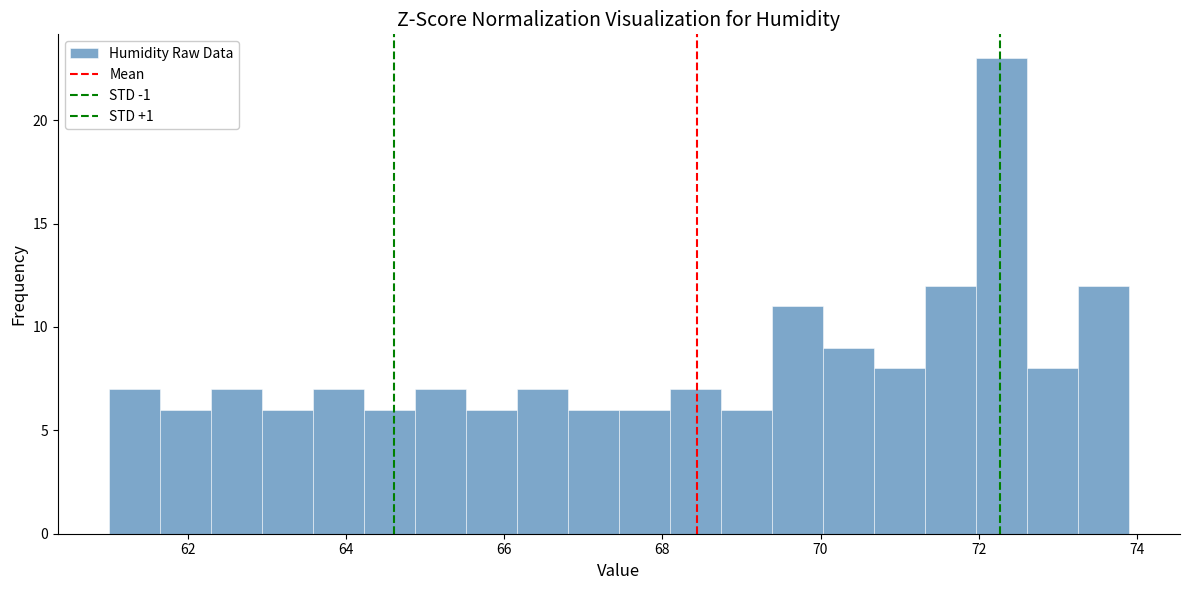

Around what value on the x-axis is the tallest bar? Give the approximate position of its centre, as read against the axis.

72.2